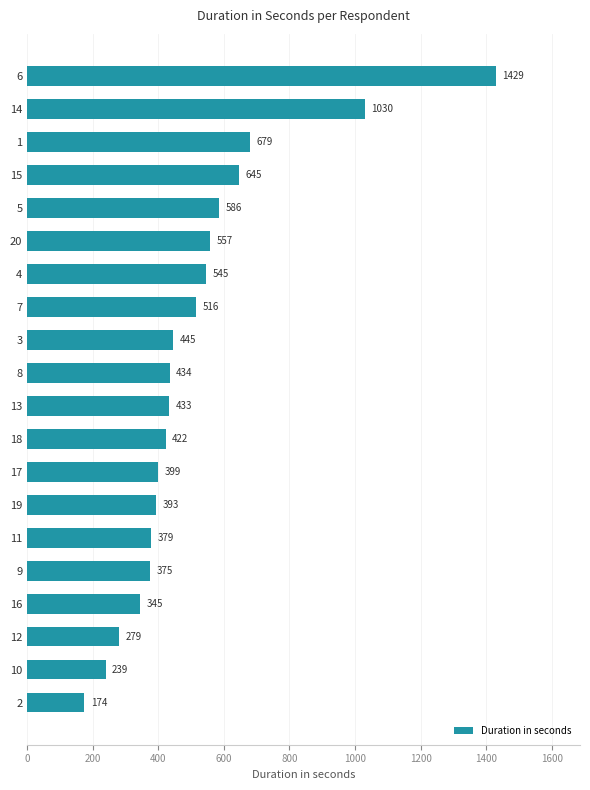

Which has a higher value, 12 or 13?

13